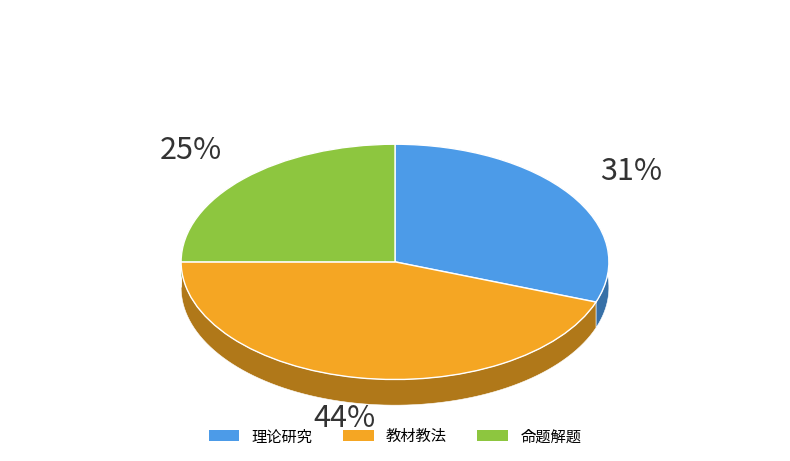

Is 教材教法 the majority of the pie?

No